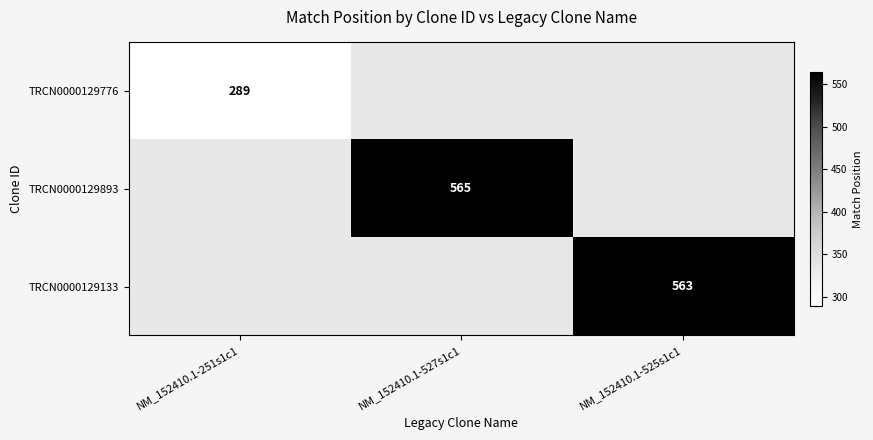

What is the maximum value shown in the chart?

565.0